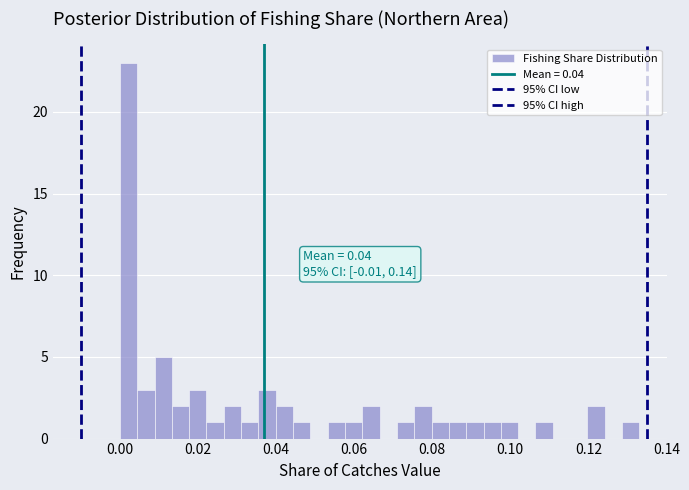

Around what value on the x-axis is the tallest bar? Give the approximate position of its centre, as read against the axis.

0.002